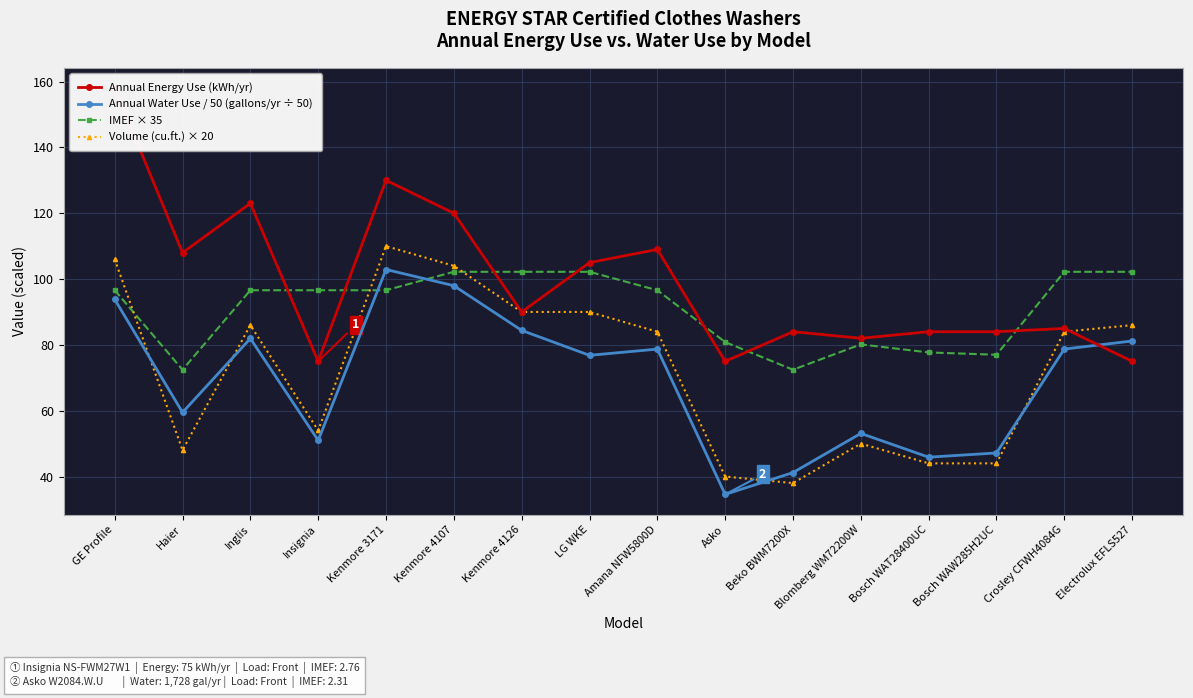

What is the label of the 7th point from the right?

Asko